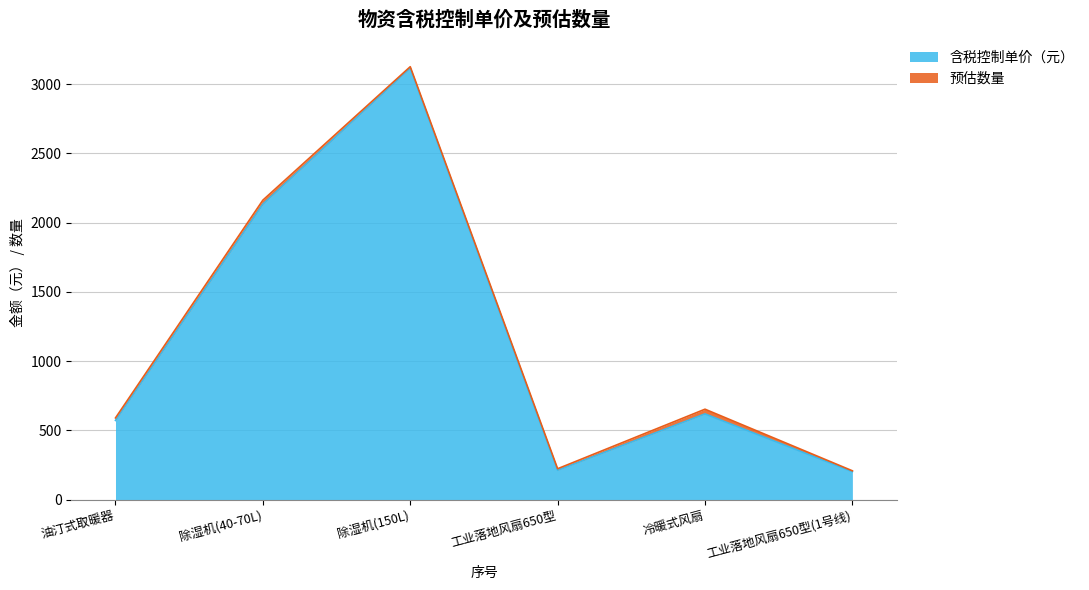

What is the difference between the values at 1 and 4?

360